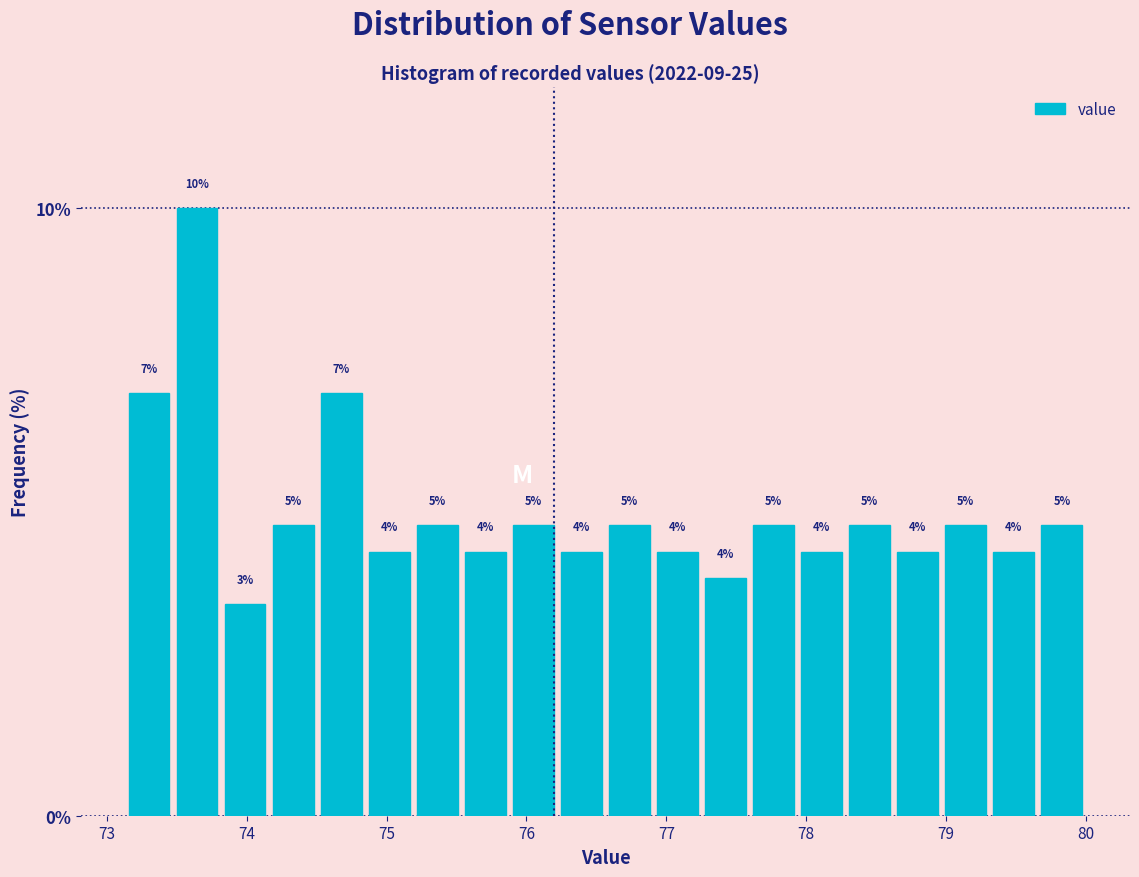

Around what value on the x-axis is the tallest bar? Give the approximate position of its centre, as read against the axis.

73.6